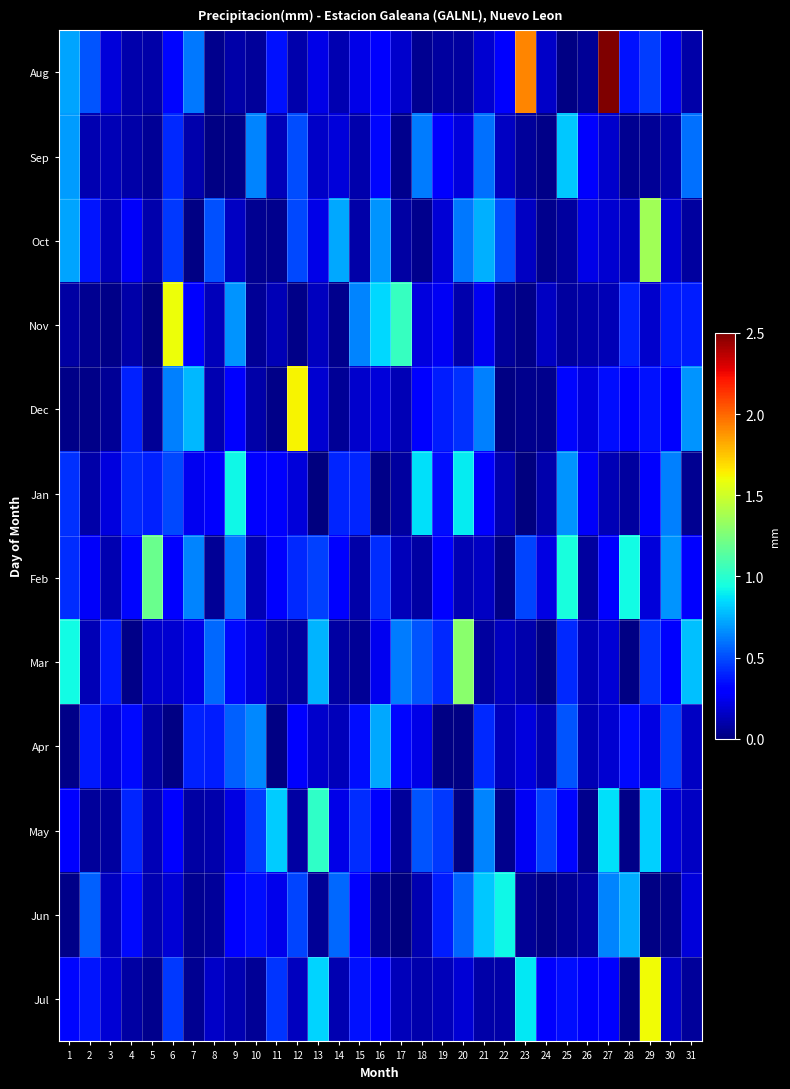

What is the maximum value shown in the chart?

3.2